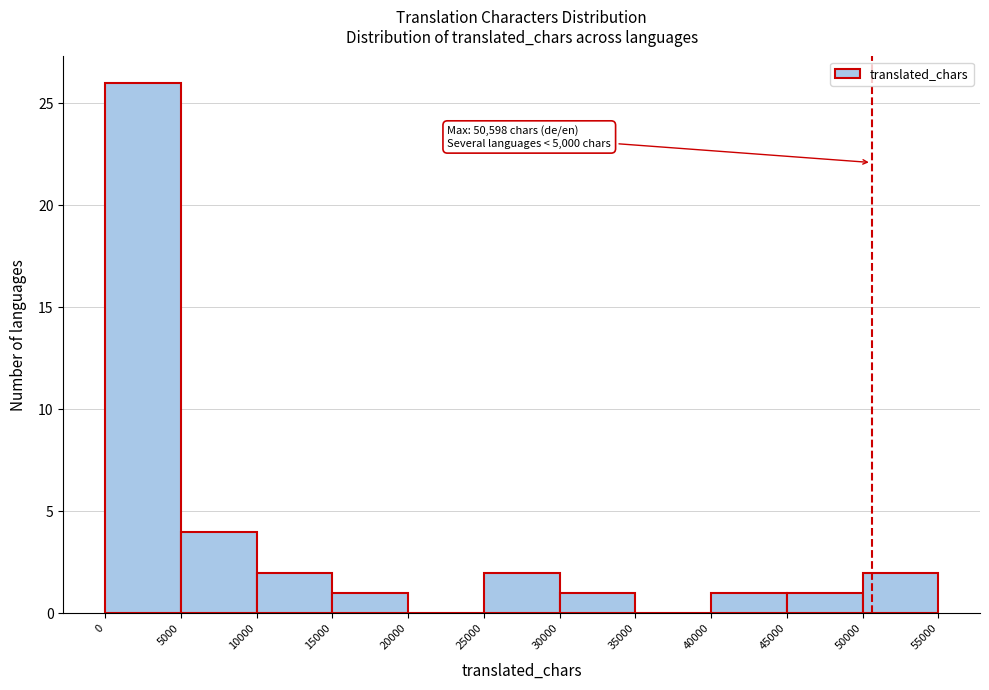

Which range on the x-axis has the tallest bar?

0 to 5000